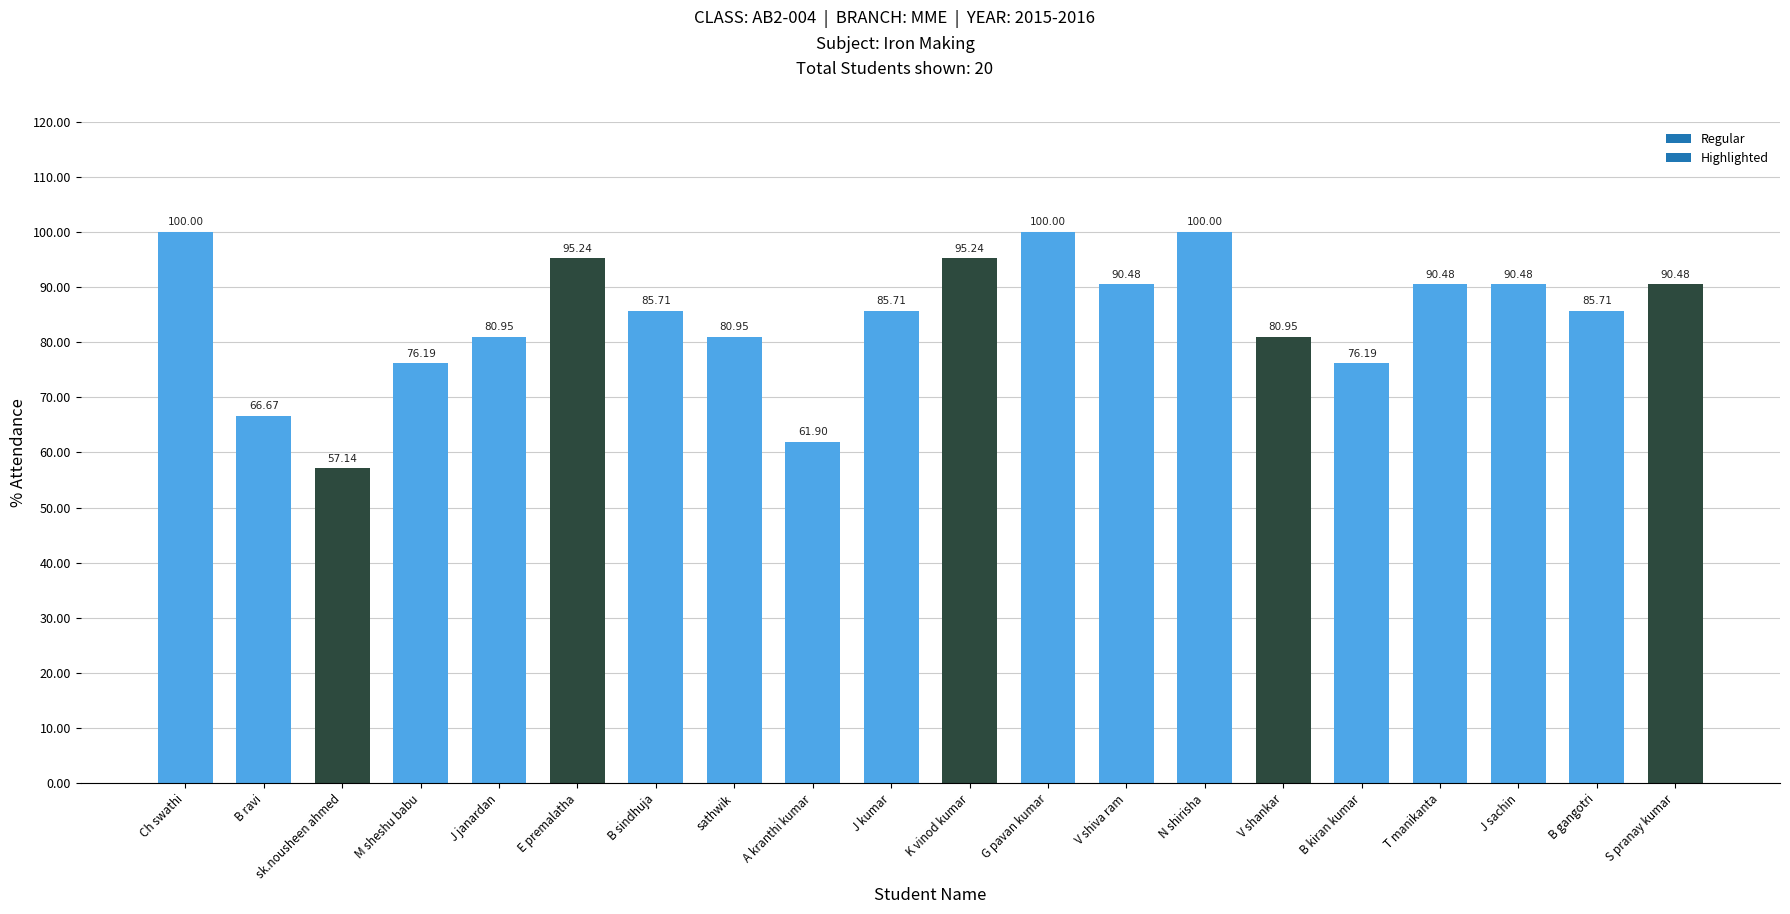

At which label does the data first exceed 85?

Ch swathi